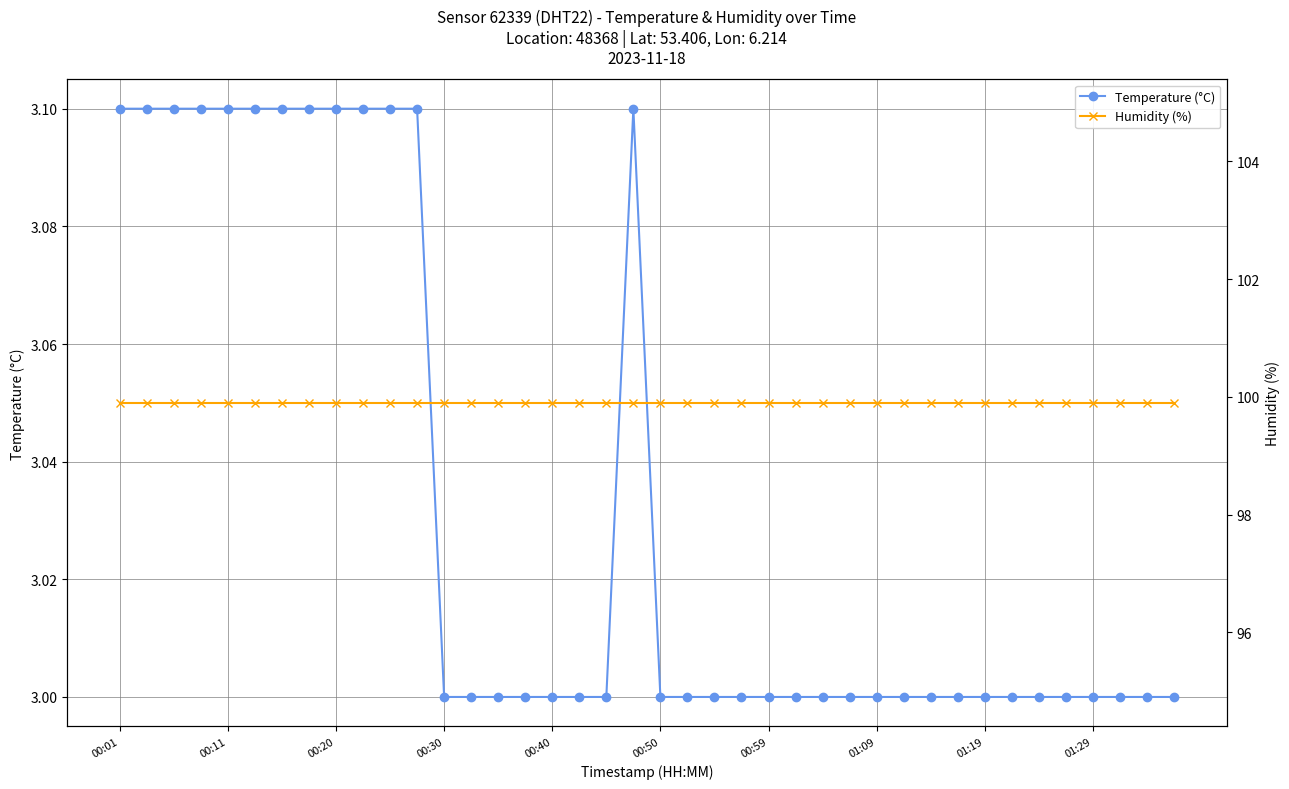

Is this an area chart (filled region under the line)?

No